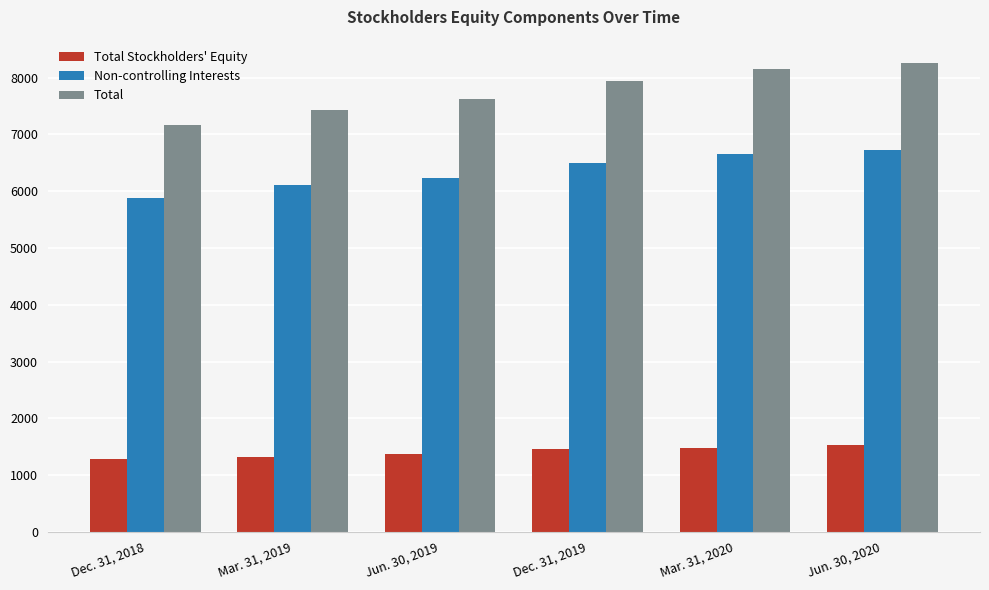

Is it true that Total Stockholders' Equity equals 2209 at Mar. 31, 2020?

False